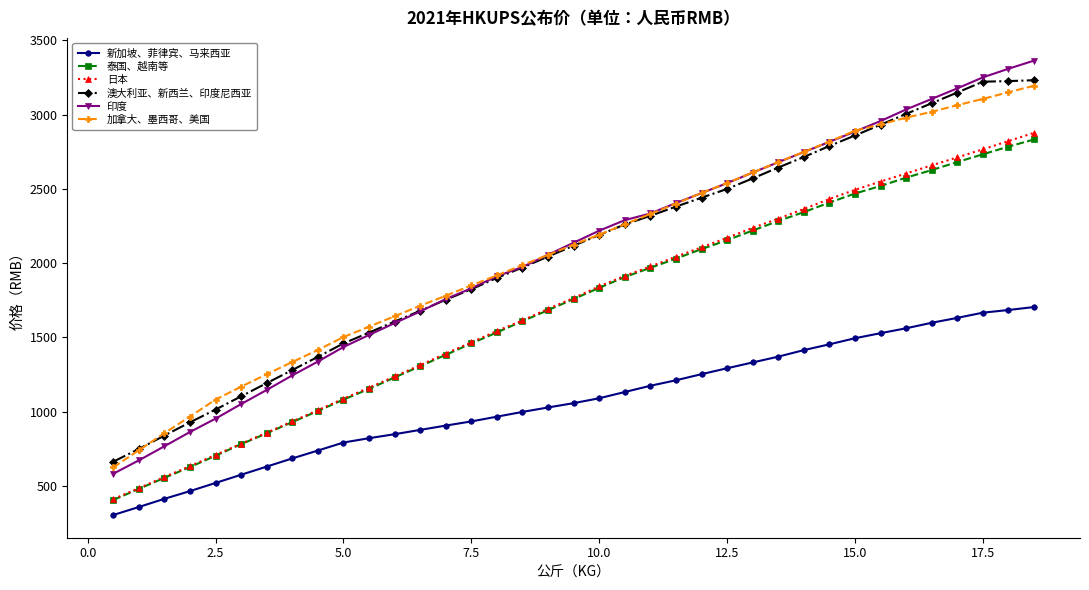

True or false: 印度 and 泰国、越南等 intersect in this chart.

False